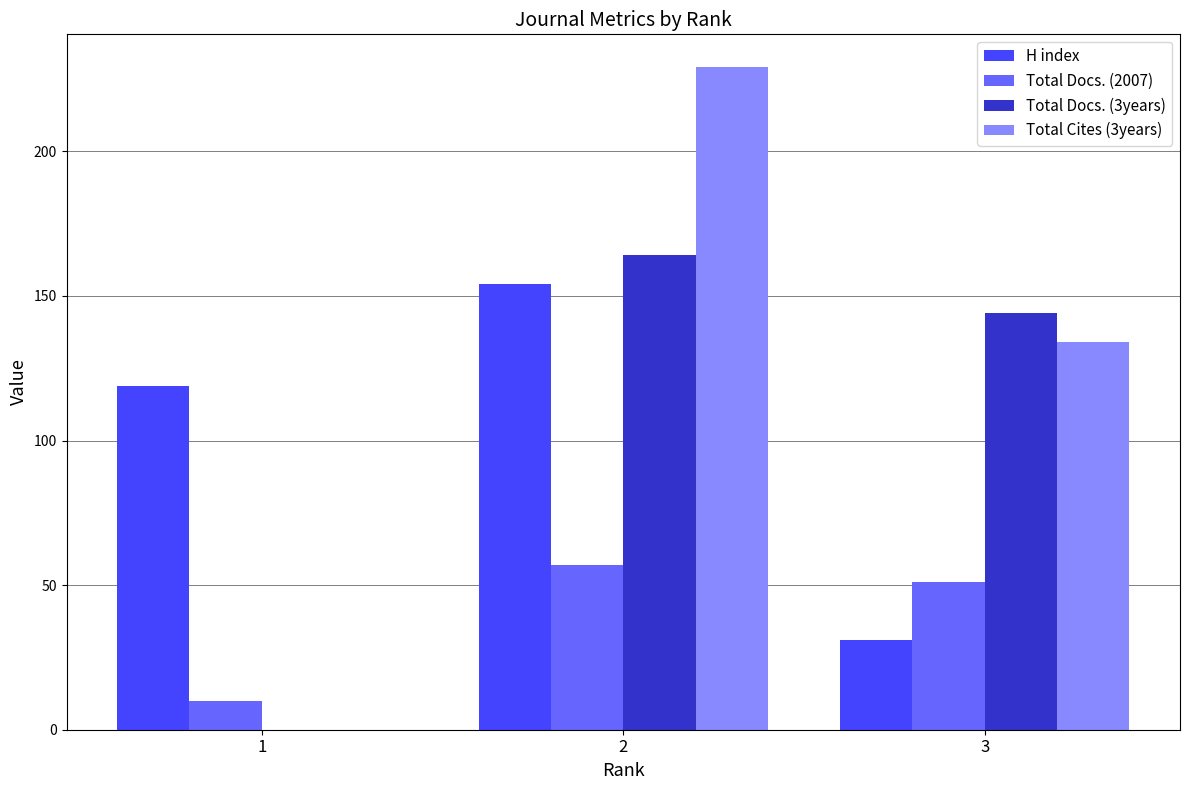

What is the sum of the H index values at 3 and 2?

185